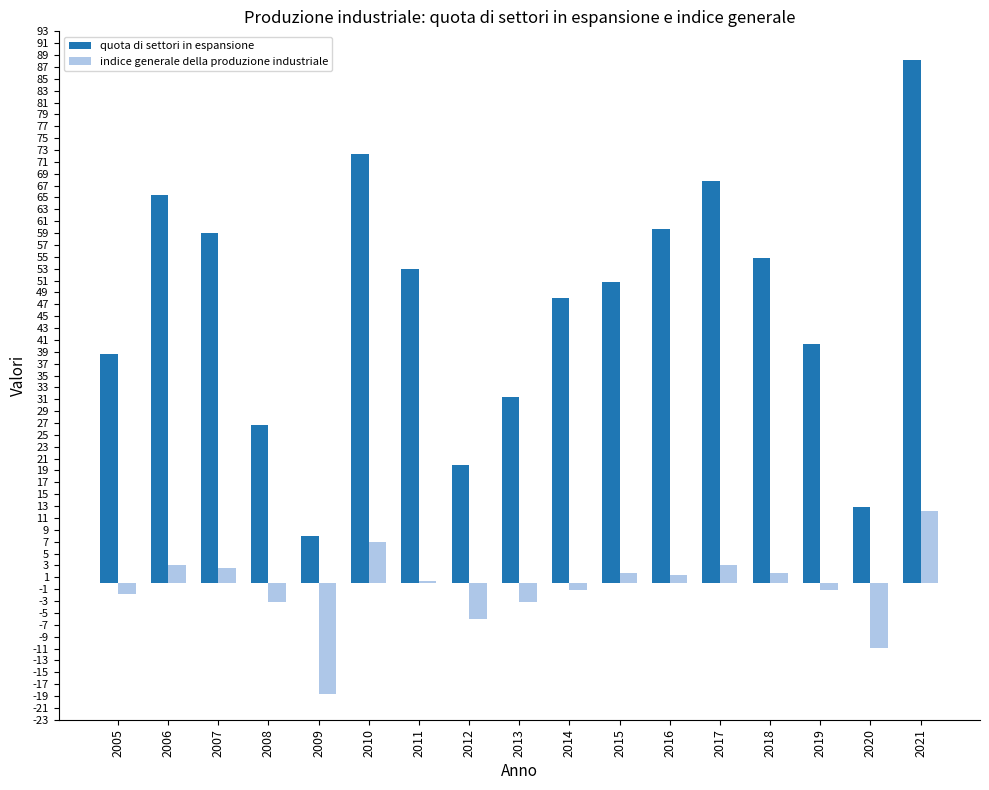

What is the average value of the indice generale della produzione industriale series?

-0.8